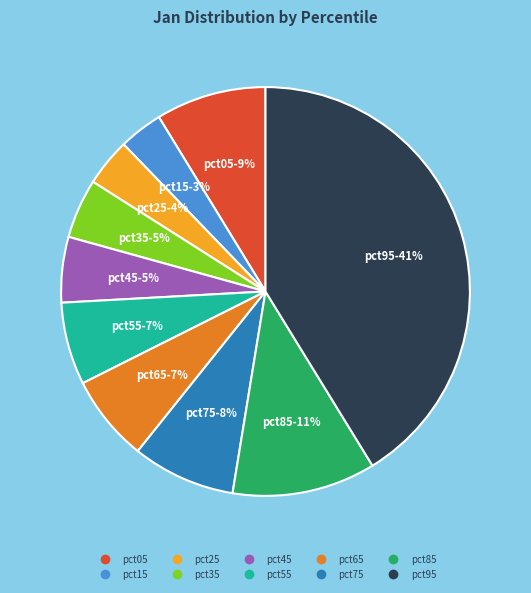

Which category has the biggest portion of the pie?

pct95